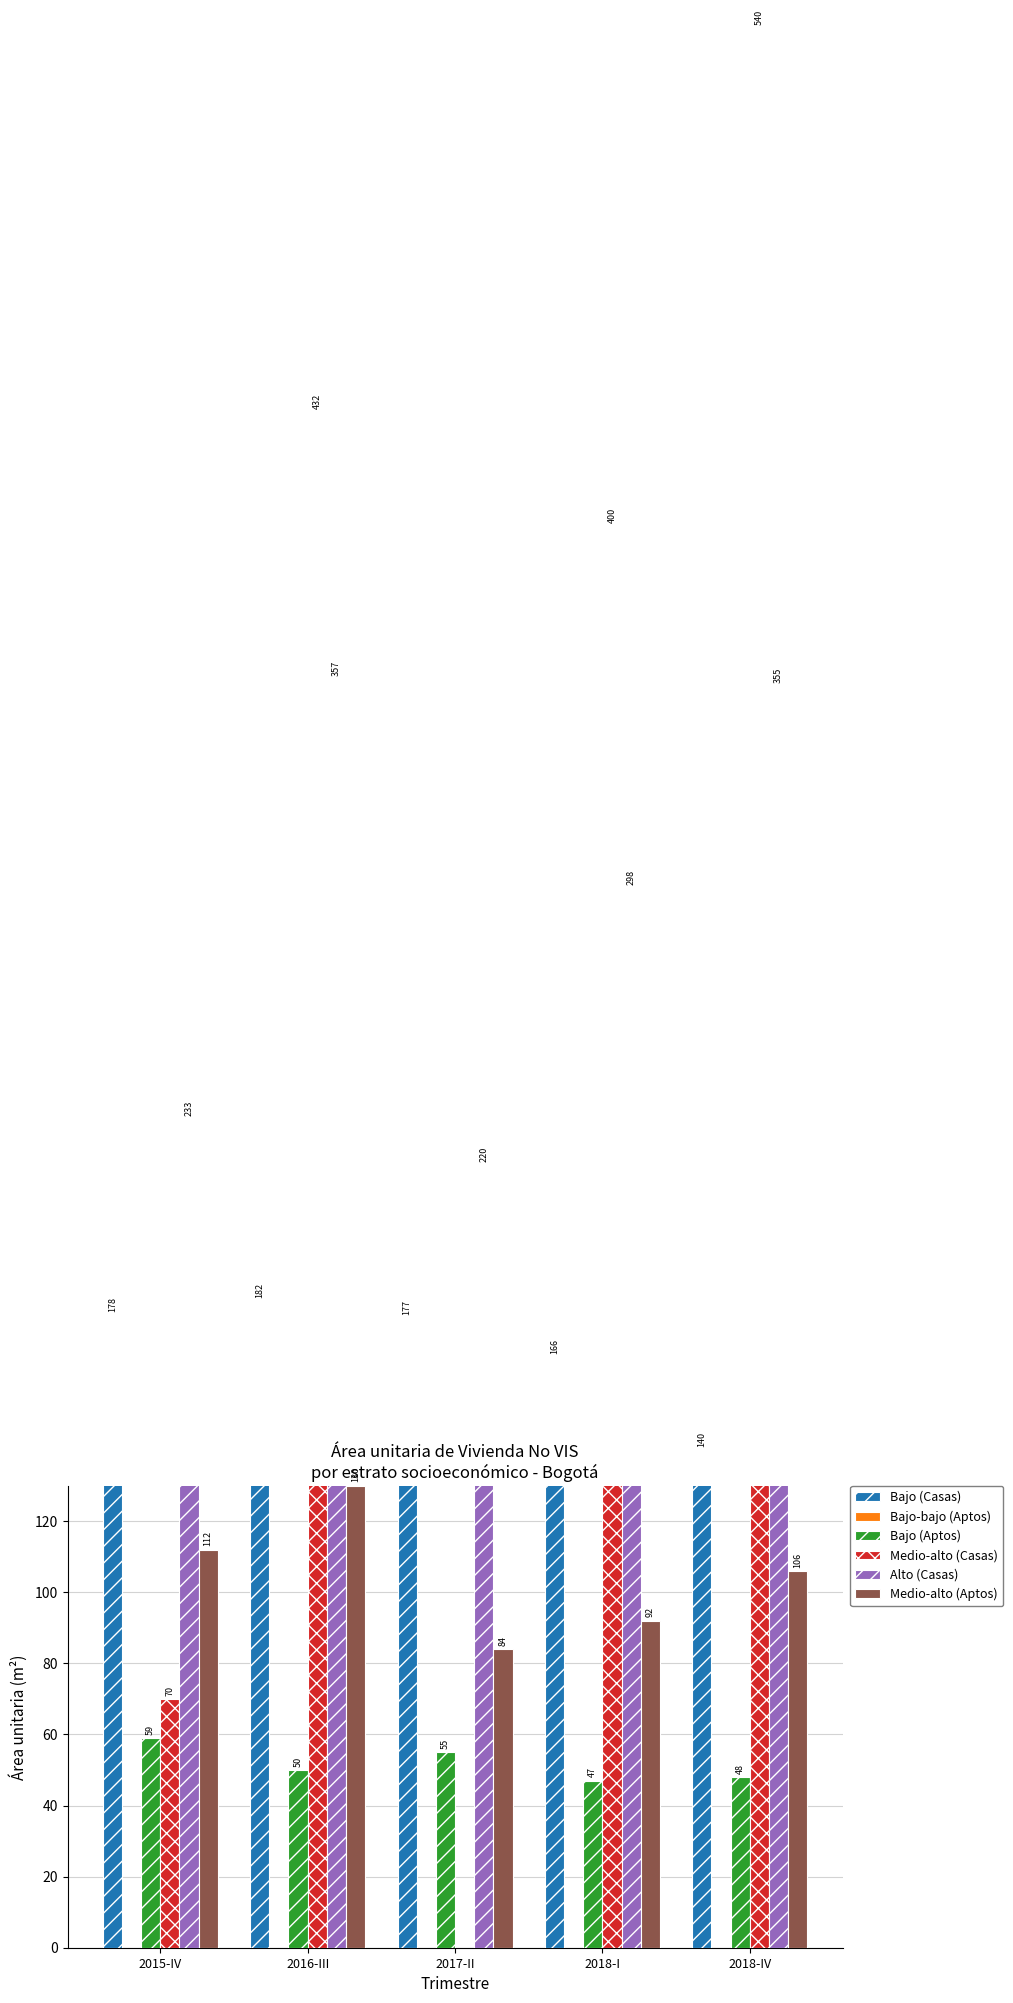

Are the bars horizontal?

No